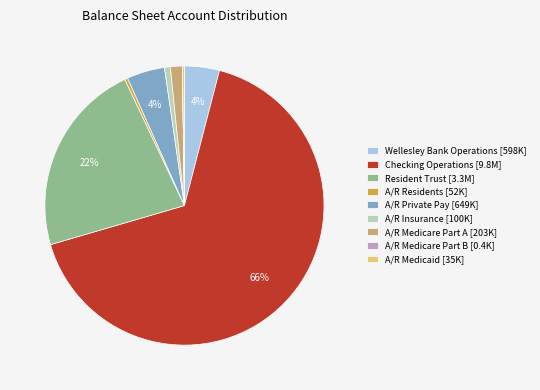

What is the largest slice in the pie chart?

Checking Operations